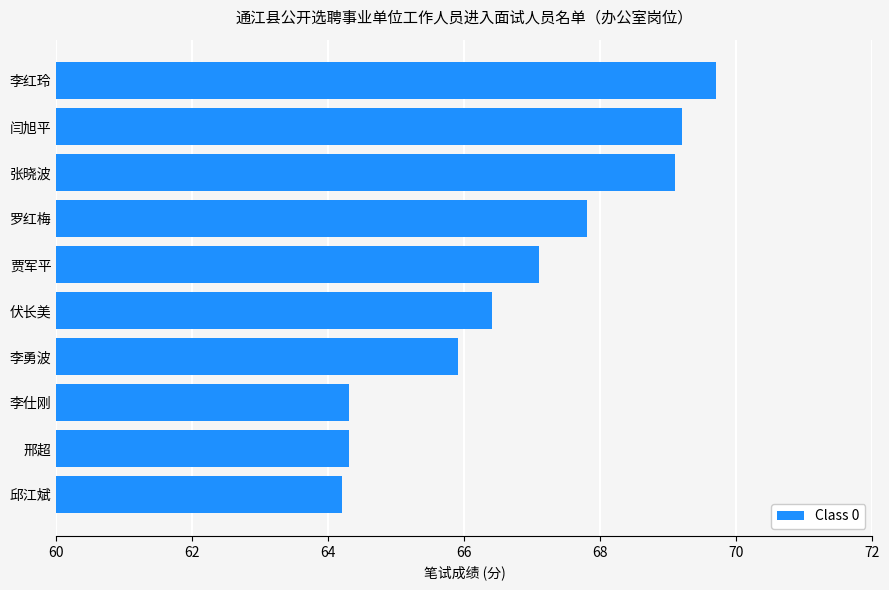

The value at 贾军平 is 13.5. True or false?

False